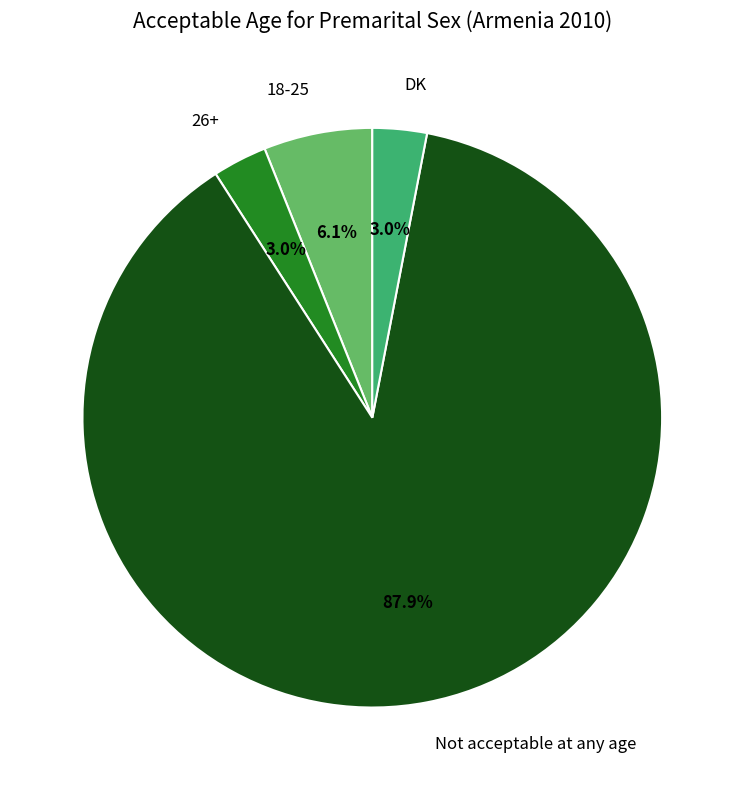

Is it true that Not acceptable at any age is 97% of the pie?

False